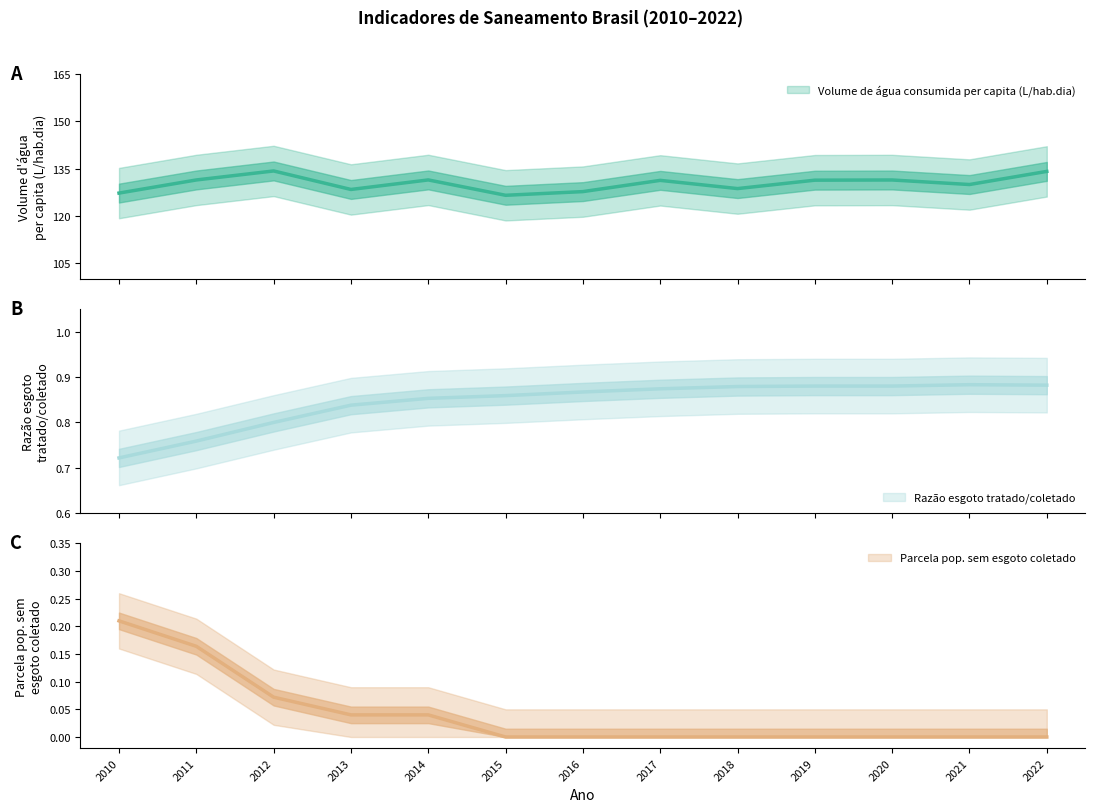

What is the difference between the Volume de água consumida per capita (L/hab.dia) values at 2014 and 2015?

4.9